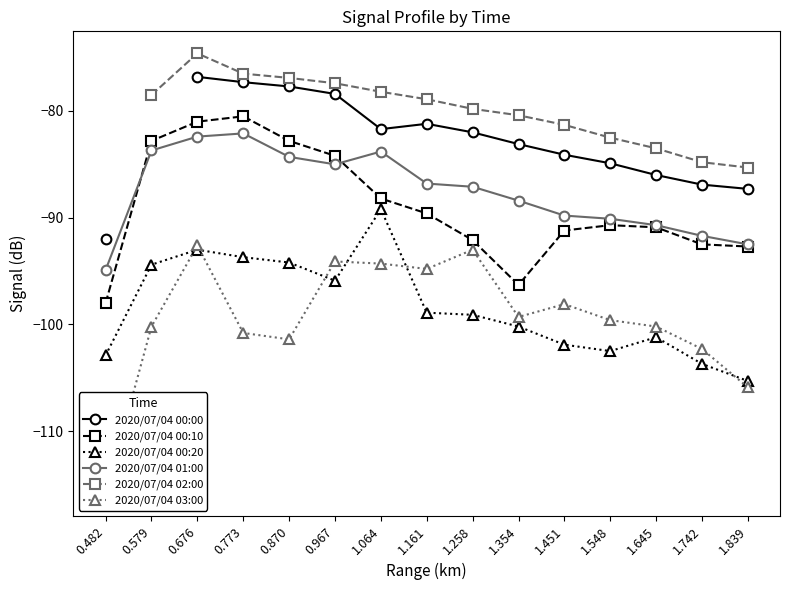

What is the average value of the 2020/07/04 00:20 series?

-98.4